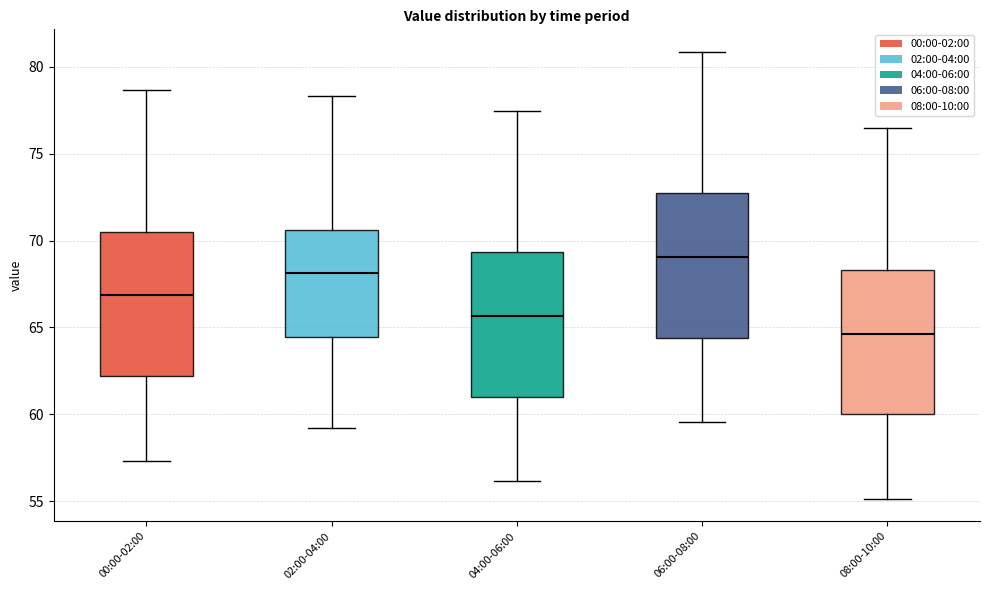

Which box's median line is the highest?

06:00-08:00